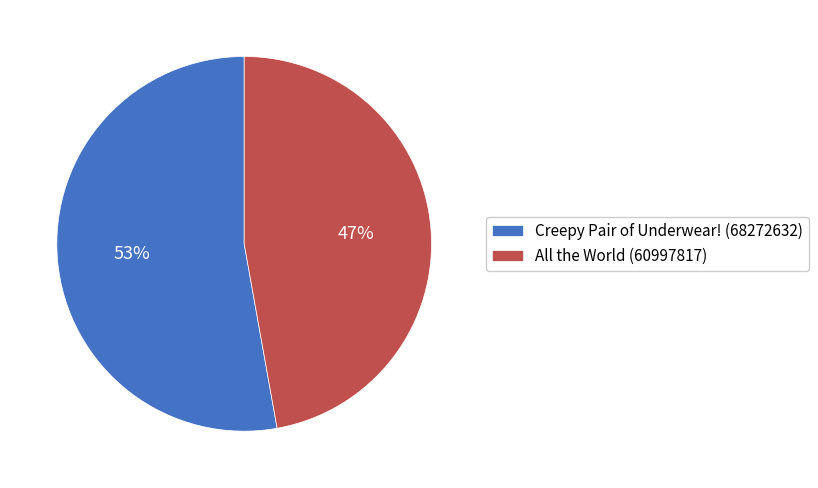

What is the smallest slice in the pie chart?

All the World (60997817)